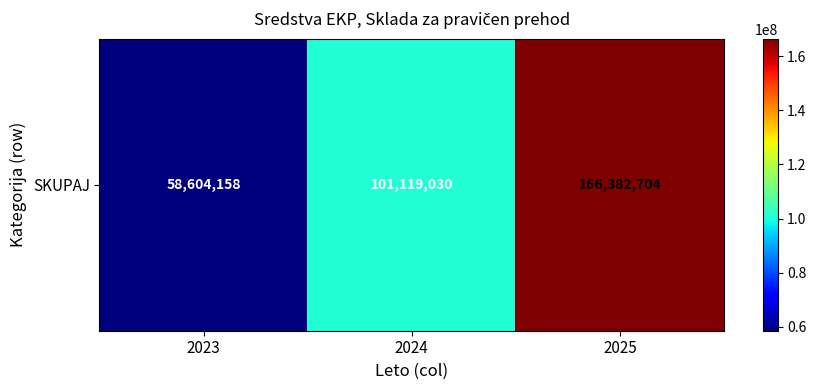

Reading right to left, list all the values displayed in this chart.

2025=166382704	2024=101119030	2023=58604158